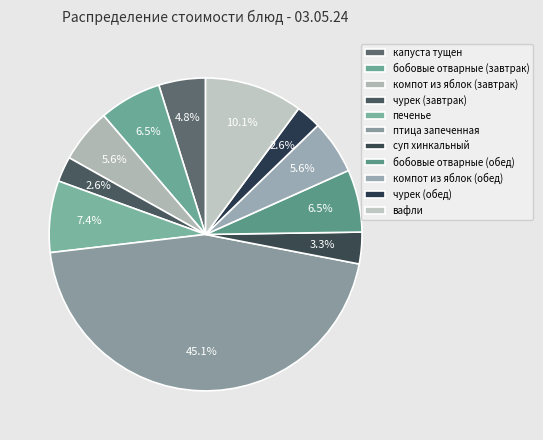

Count the number of slices in the pie.

11